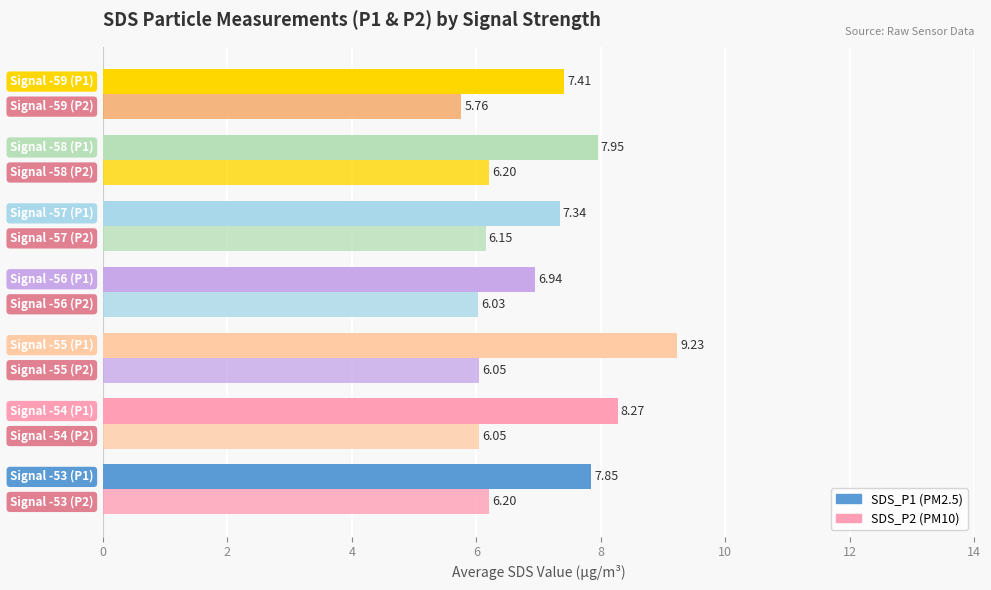

How many distinct data groups are displayed?

2